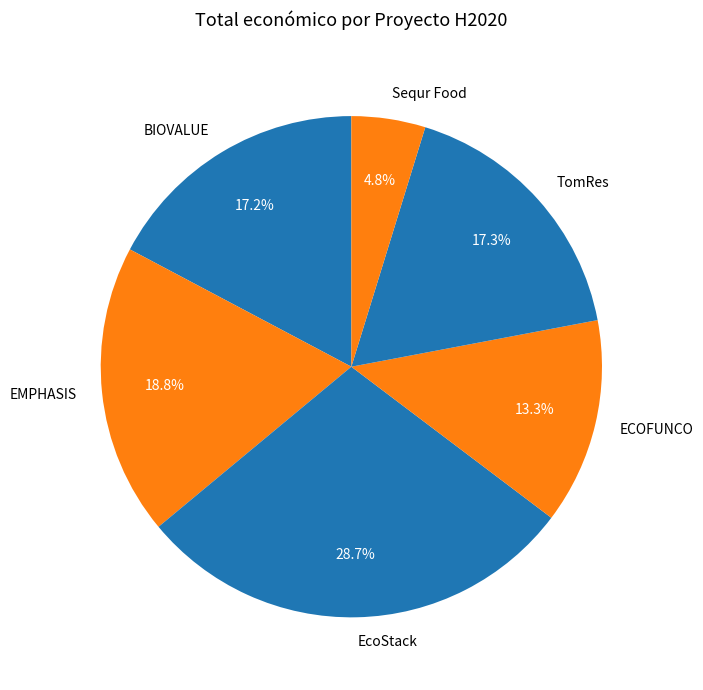

What percentage is the ECOFUNCO slice, to the nearest percent?

13%